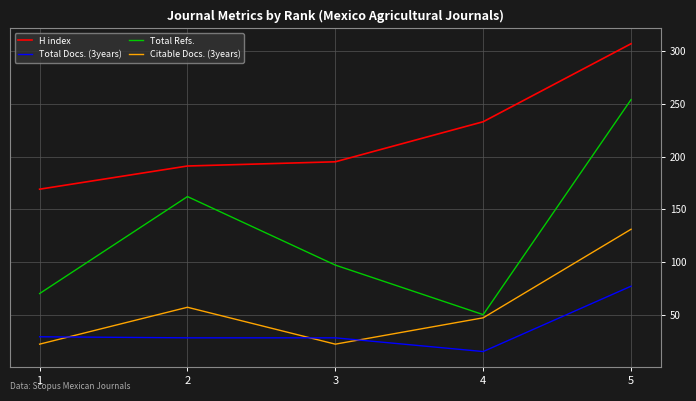

Rank the series by their maximum value, from highest to lowest.

H index, Total Refs., Citable Docs. (3years), Total Docs. (3years)